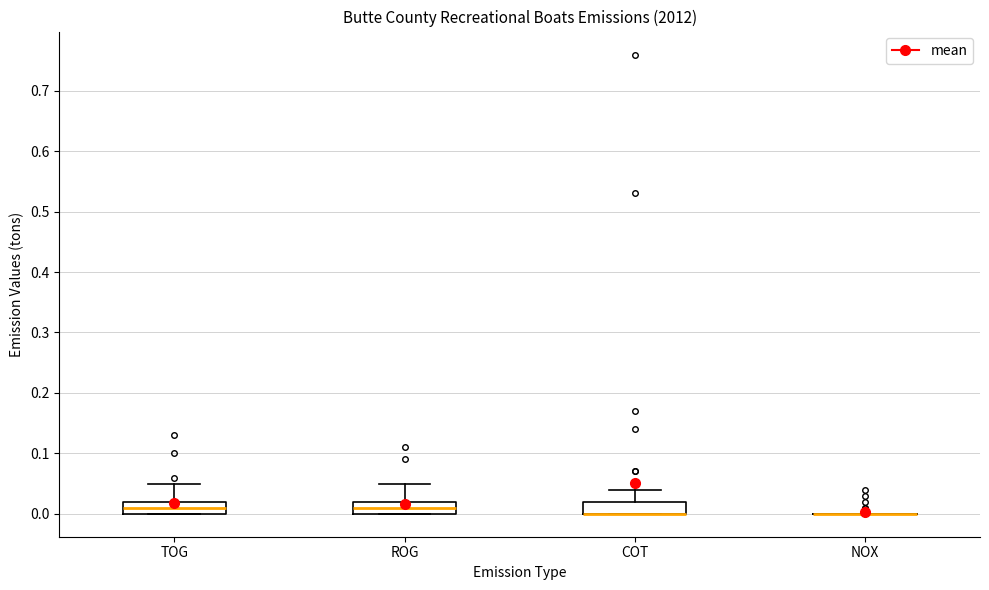

Reading left to right, transcribe this box plot: for each box, give where its median line is, the range the box spans, and where its two whiskers end, as read against the y-axis. The values are not printed on the chart, so give them approximately, as read against the axis.

TOG: median 0.01, box 0.00 to 0.02, whiskers 0.00 to 0.05
ROG: median 0.01, box 0.00 to 0.02, whiskers 0.00 to 0.05
COT: median 0.00 (drawn on the box's lower edge), box 0.00 to 0.02, whiskers 0.00 to 0.04
NOX: box collapsed to a line at 0.00, whiskers 0.00 to 0.00